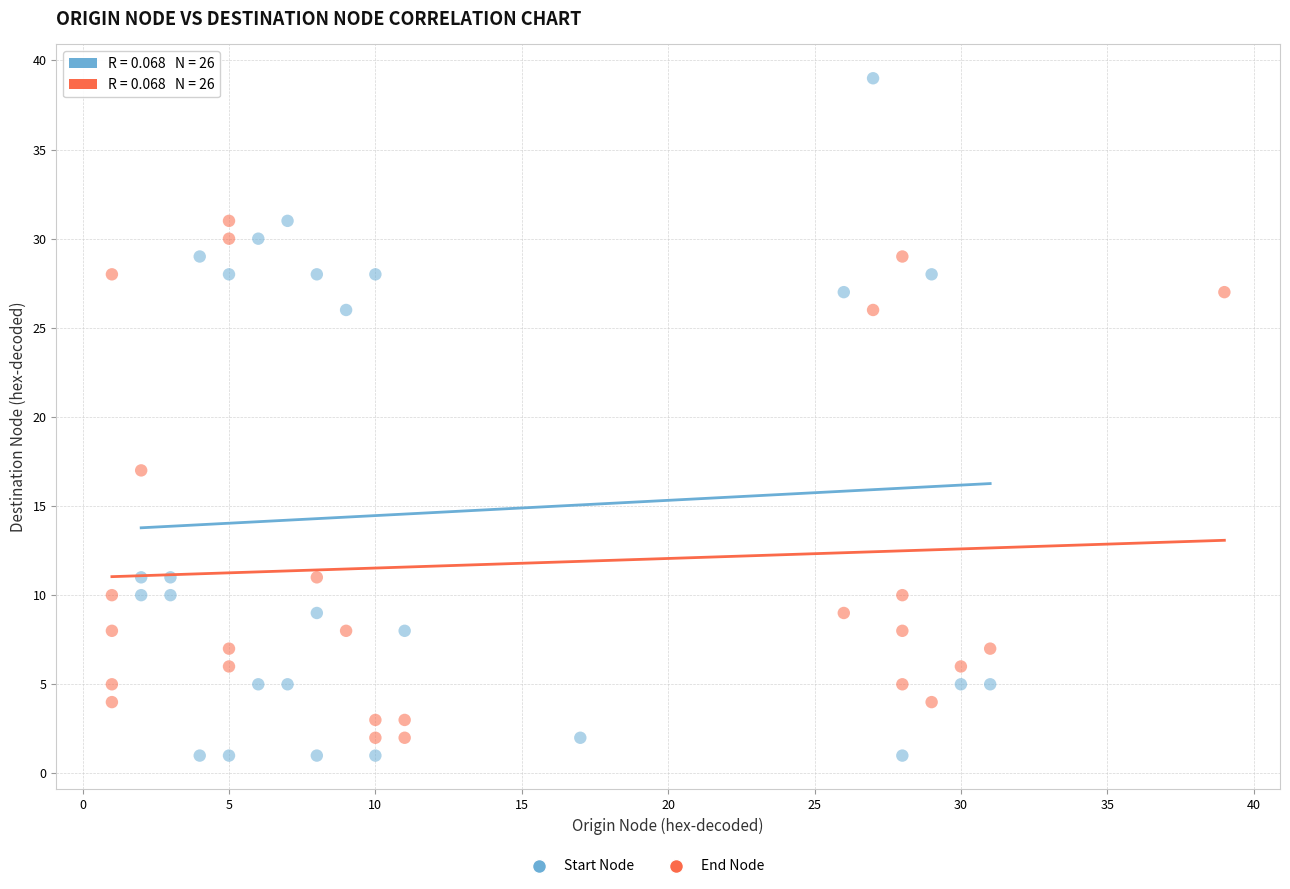

Which series has the widest spread of Y values?

Start Node